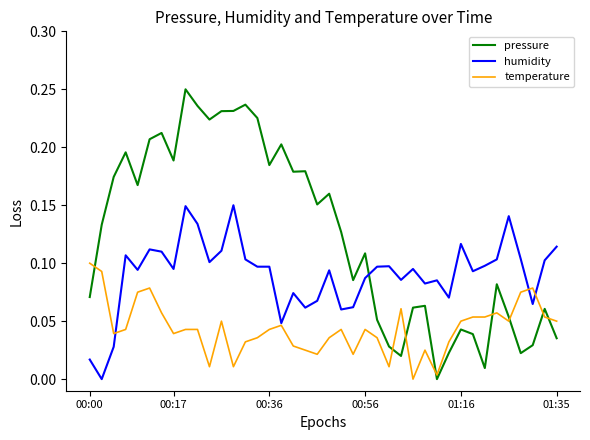

How many humidity values are between 0 and 1?

40